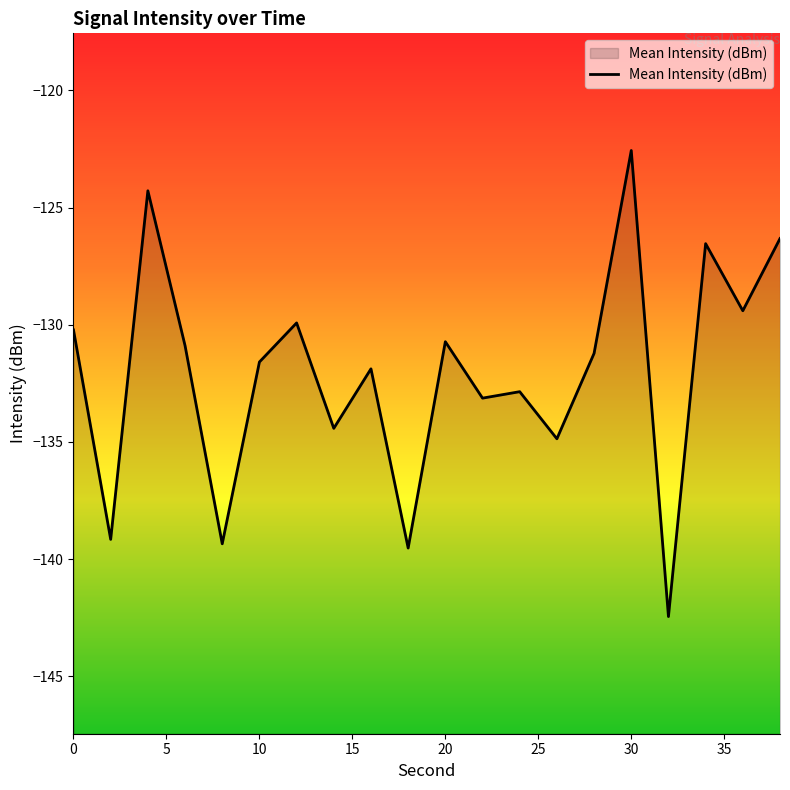

How many interior local peaks (higher than both neighbors) does the data have?

7